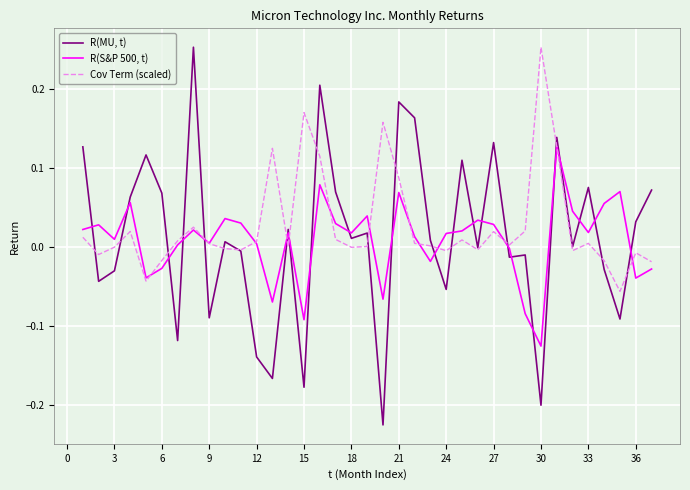

Which series has the largest range (max minus min)?

R(MU, t)